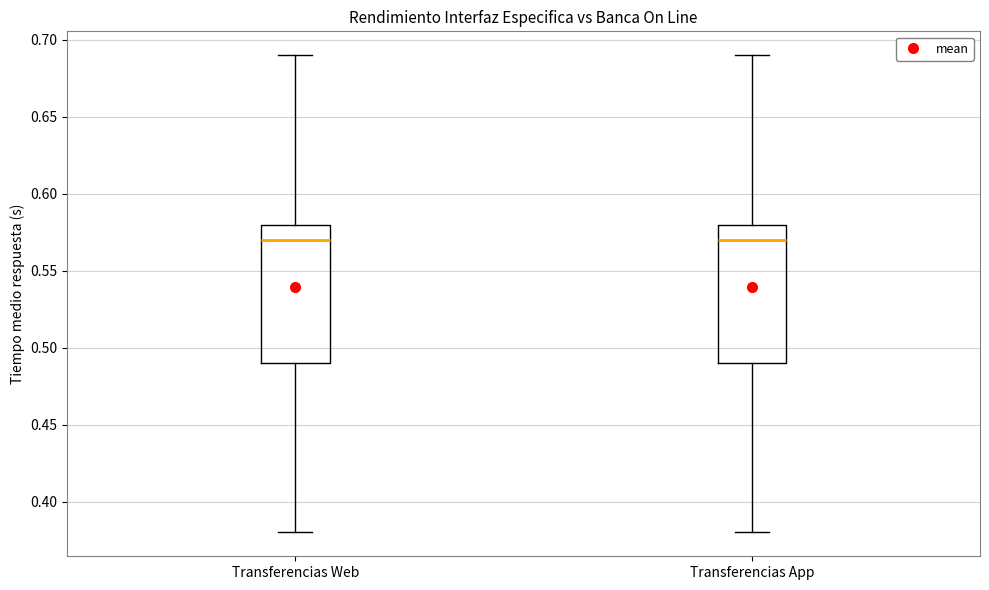

Where does the median line of the box for Transferencias Web sit on the y-axis? The values are not printed on the chart, so give them approximately, as read against the axis.

0.57